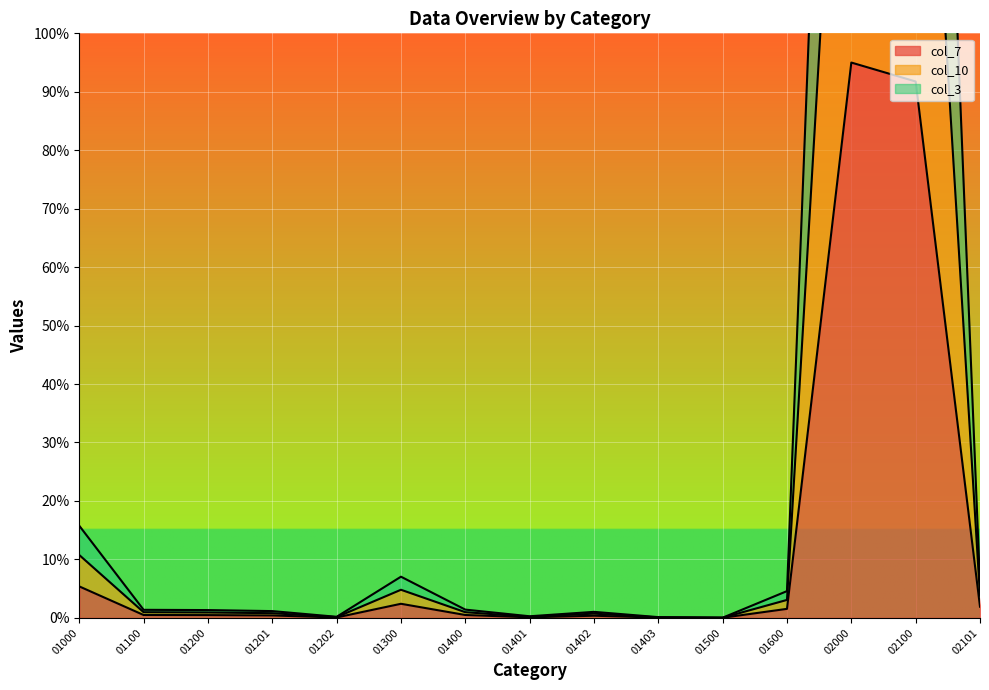

True or false: col_10 and col_3 intersect in this chart.

False